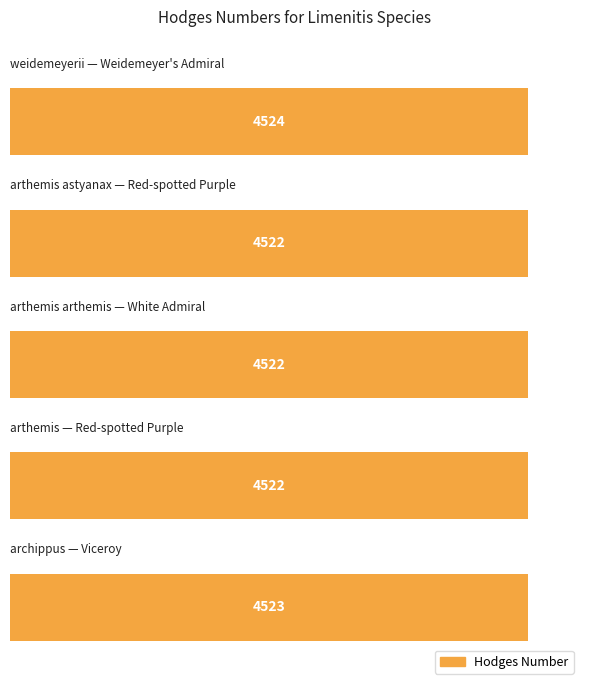

How many data points are above 4522?

2